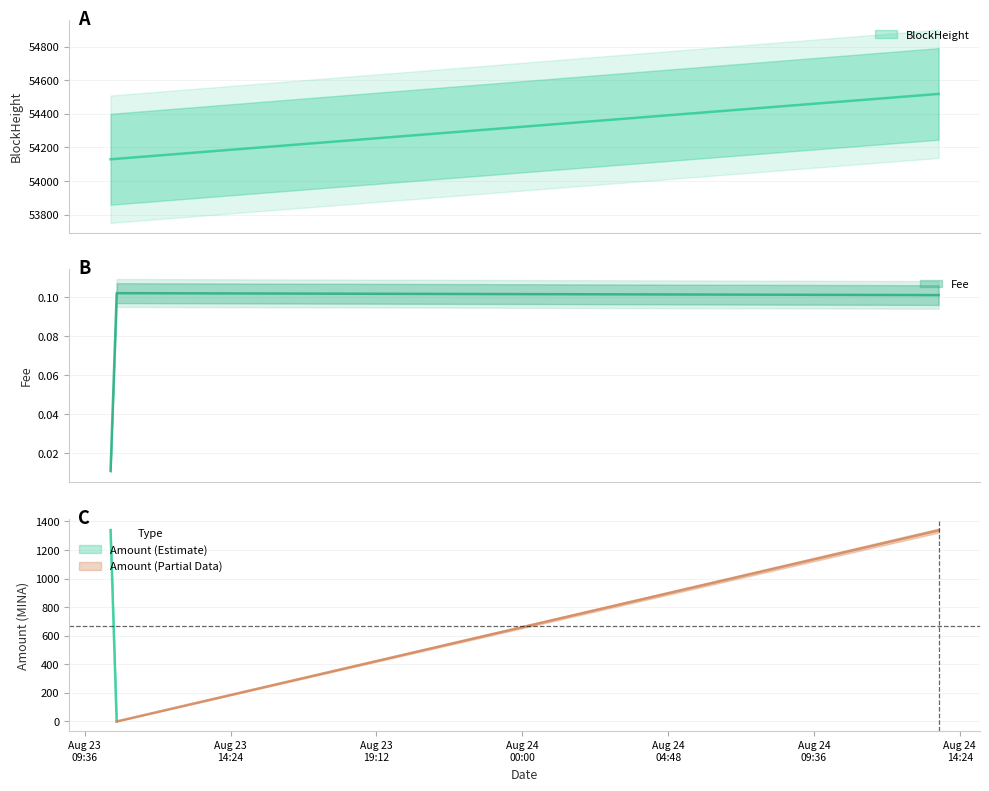

What is the label of the 2nd point from the left?

2021-08-23 10:39:00